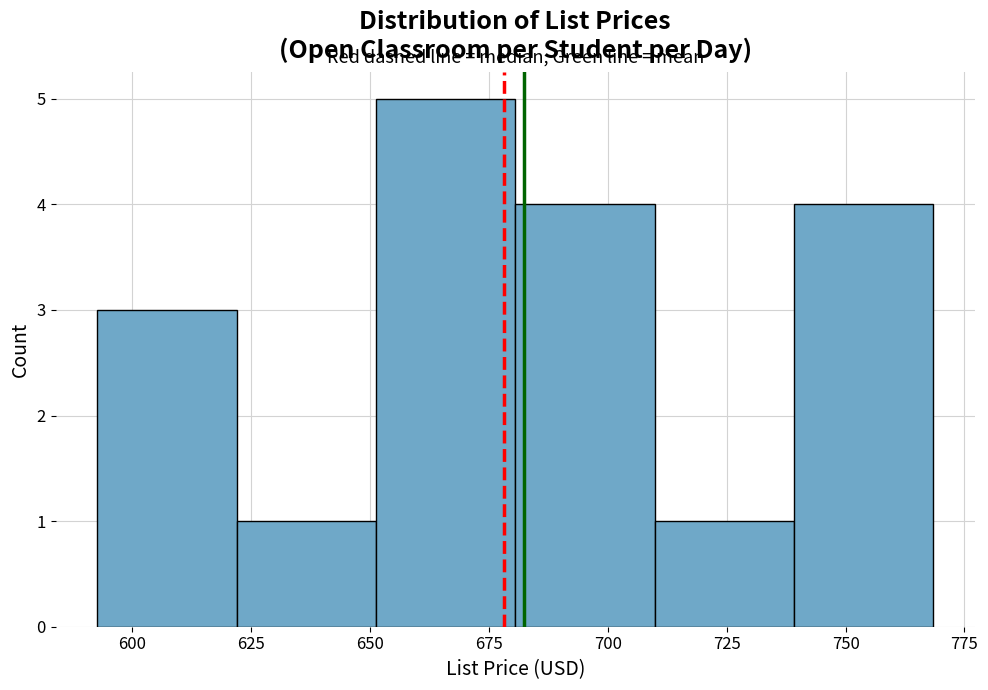

Reading left to right, transcribe this chart: for each bar, give the range it covers on the x-axis and its height. Neither the bar edges nor the heights are printed on the chart, so give them approximately, as read against the axes.

595 to 620: 3
620 to 650: 1
650 to 680: 5
680 to 710: 4
710 to 740: 1
740 to 770: 4